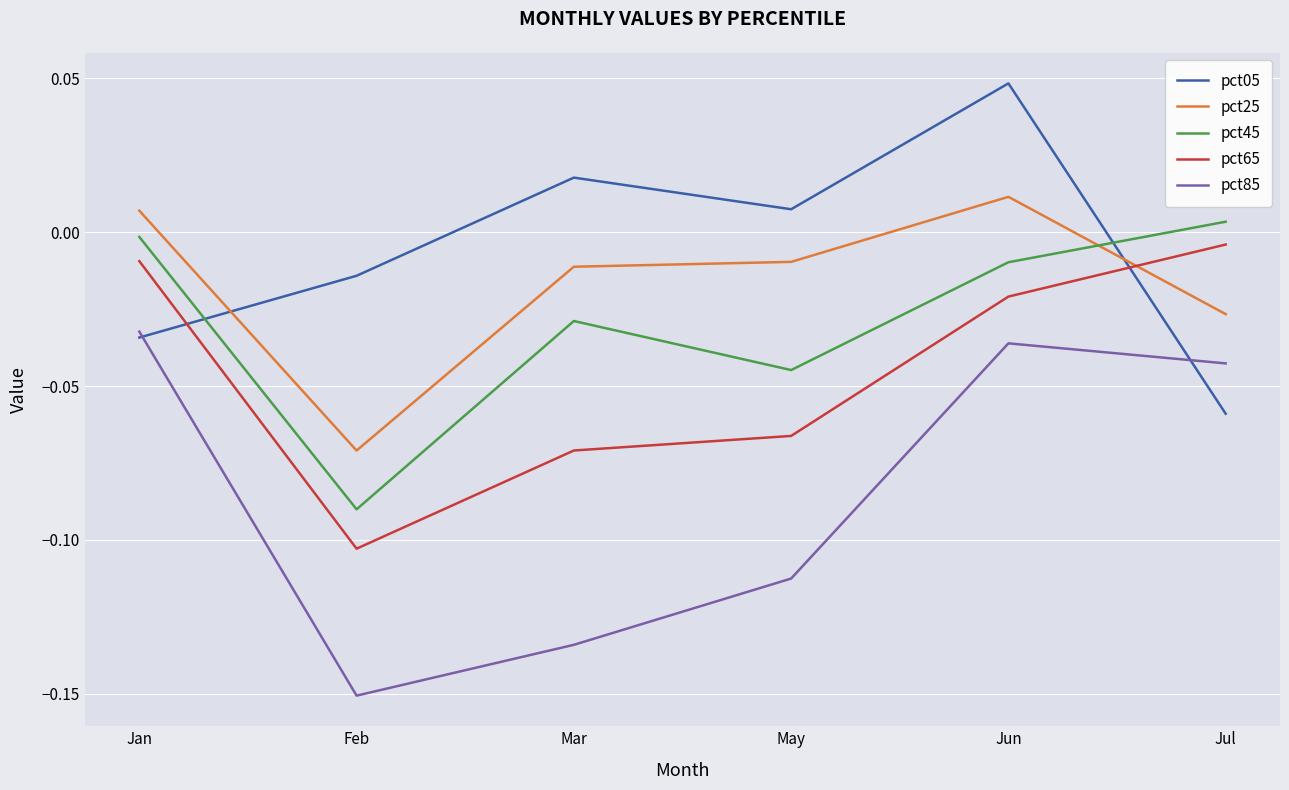

How many values in the pct25 series exceed 0?

2